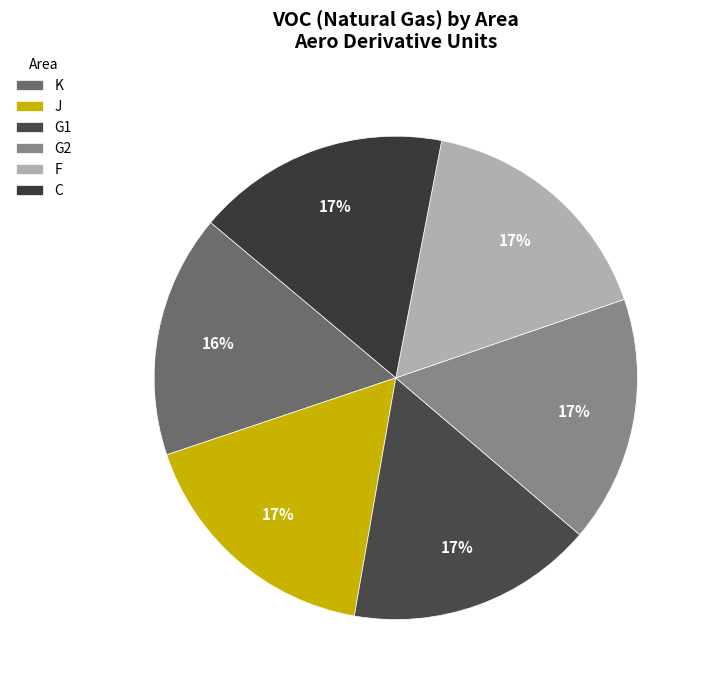

Count the number of slices in the pie.

6